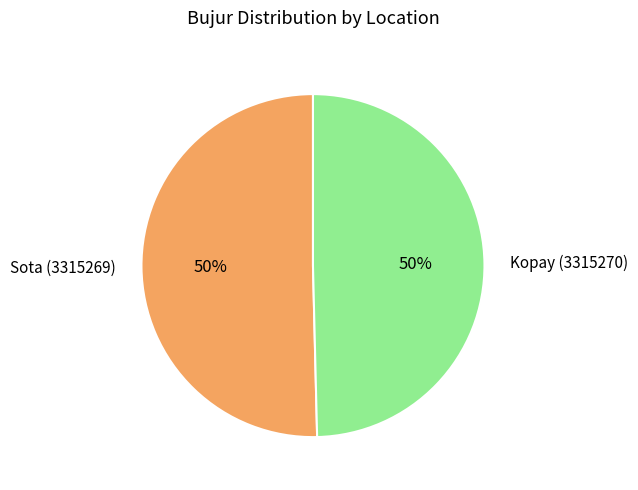

To the nearest percent, what is the average slice percentage?

50%